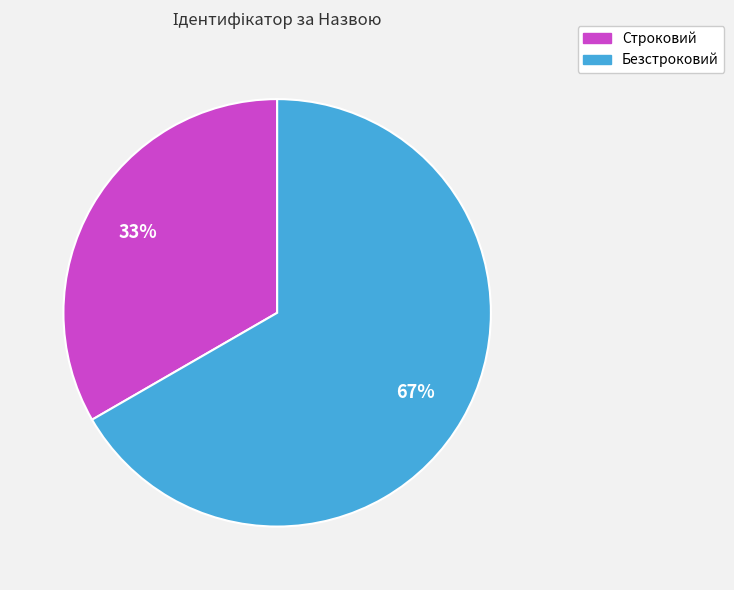

Which slice is the smallest?

Строковий